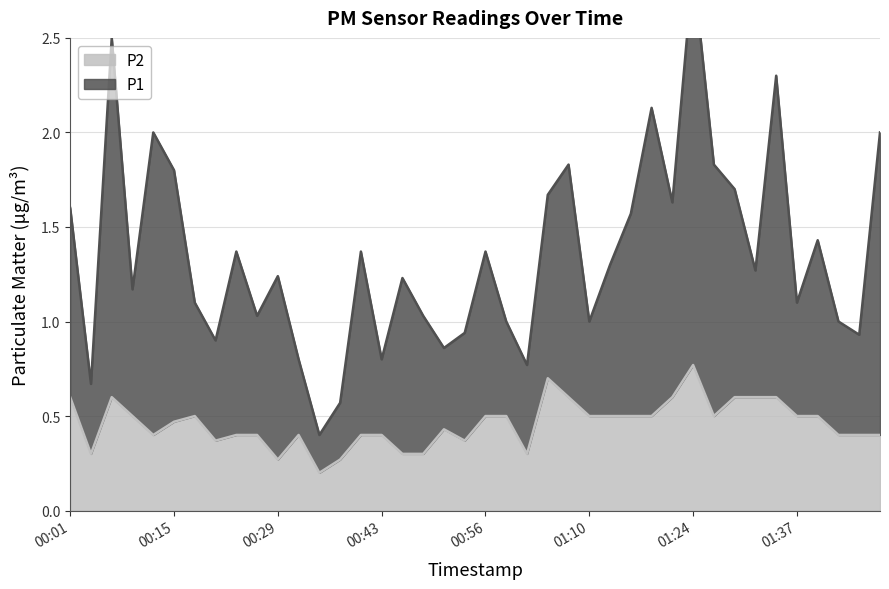

Is the value of P1 at 00:56 greater than the value of P2 at 01:32?

Yes